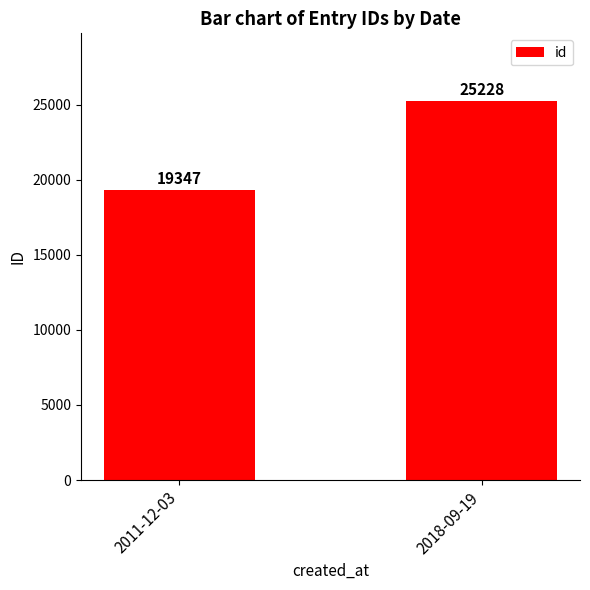

Which has a higher value, 2011-12-03 or 2018-09-19?

2018-09-19